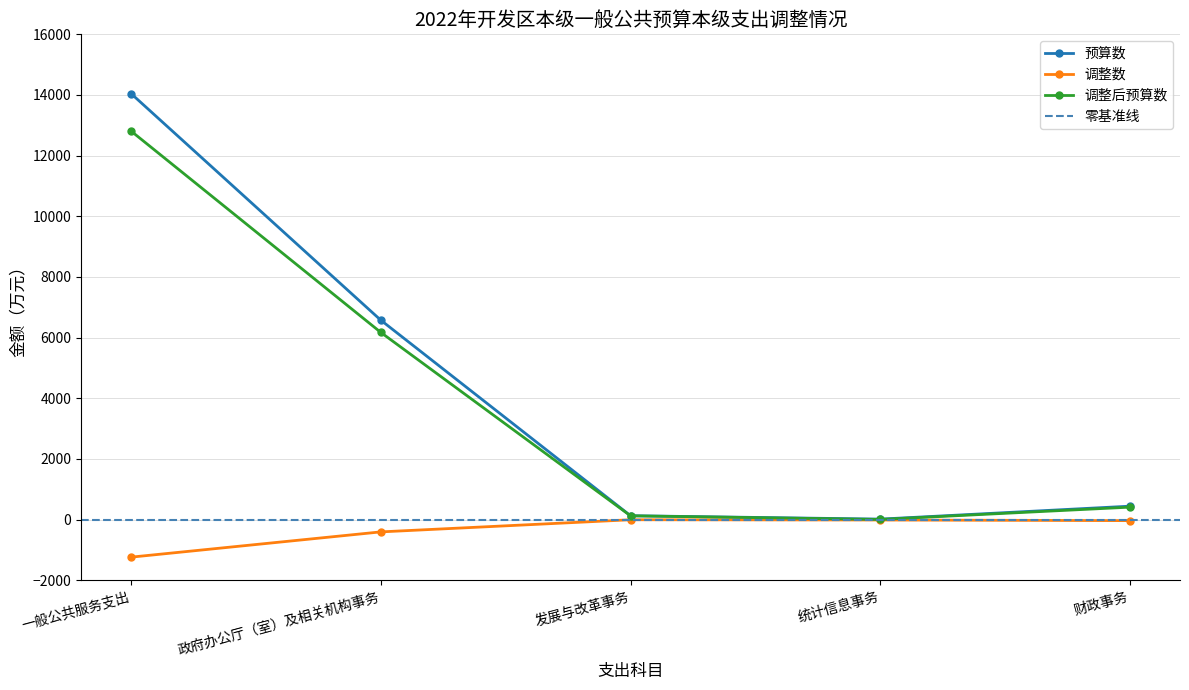

Reading left to right, transcribe all the data shown in this chart.

预算数: 一般公共服务支出=14049	政府办公厅（室）及相关机构事务=6578	发展与改革事务=130	统计信息事务=18	财政事务=445
调整数: 一般公共服务支出=-1236	政府办公厅（室）及相关机构事务=-403	发展与改革事务=-3	统计信息事务=-11	财政事务=-32
调整后预算数: 一般公共服务支出=12813	政府办公厅（室）及相关机构事务=6175	发展与改革事务=127	统计信息事务=7	财政事务=413